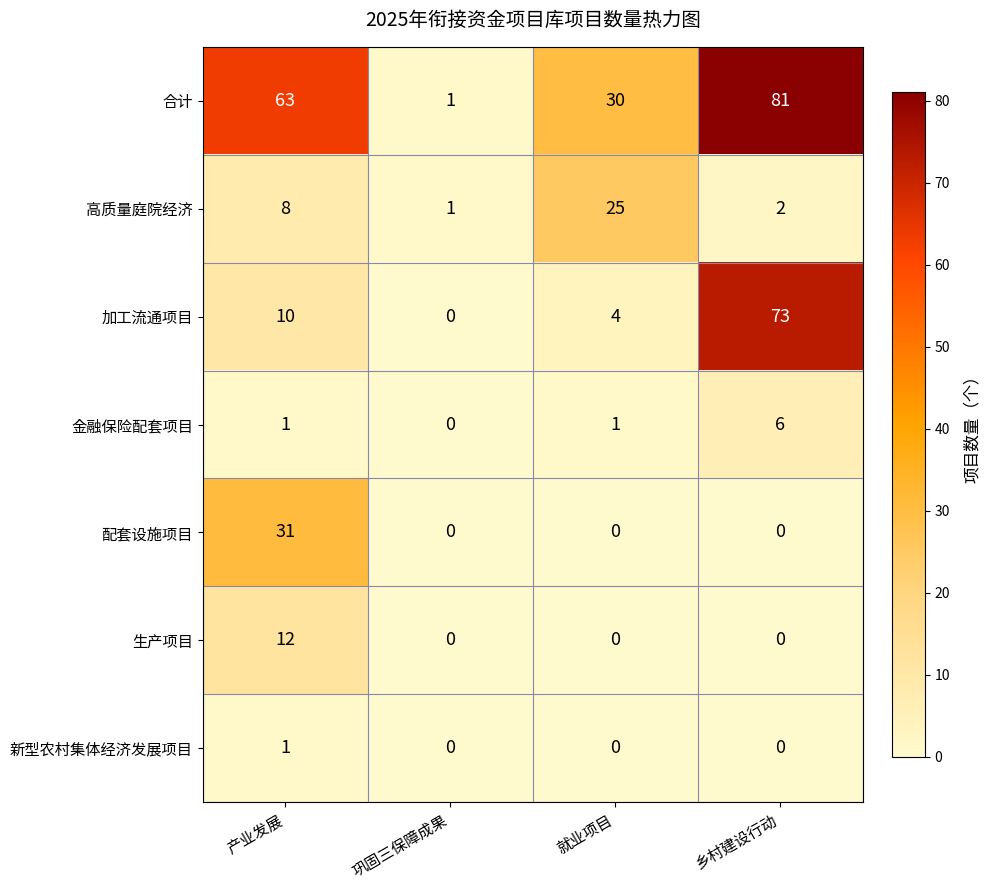

Which category has the highest value in the 加工流通项目 series?

乡村建设行动